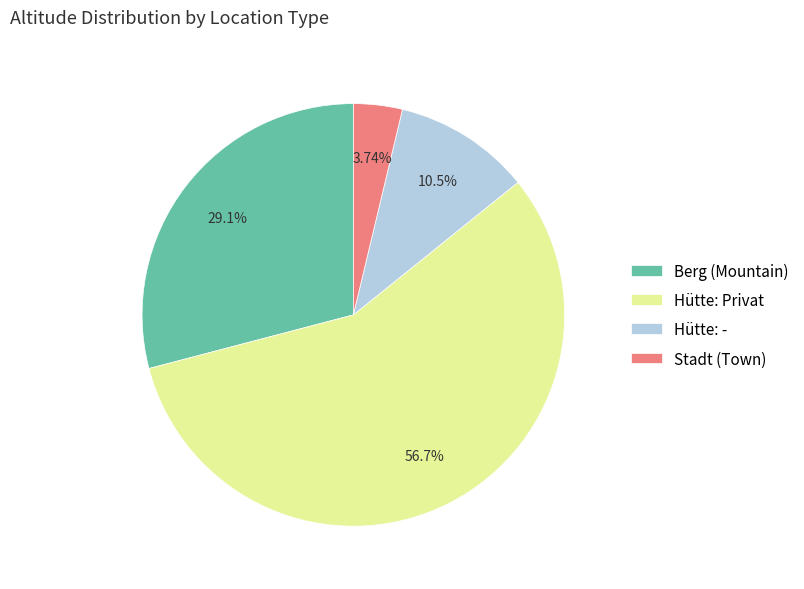

Rank the categories by value from highest to lowest.

Hütte: Privat, Berg (Mountain), Hütte: -, Stadt (Town)